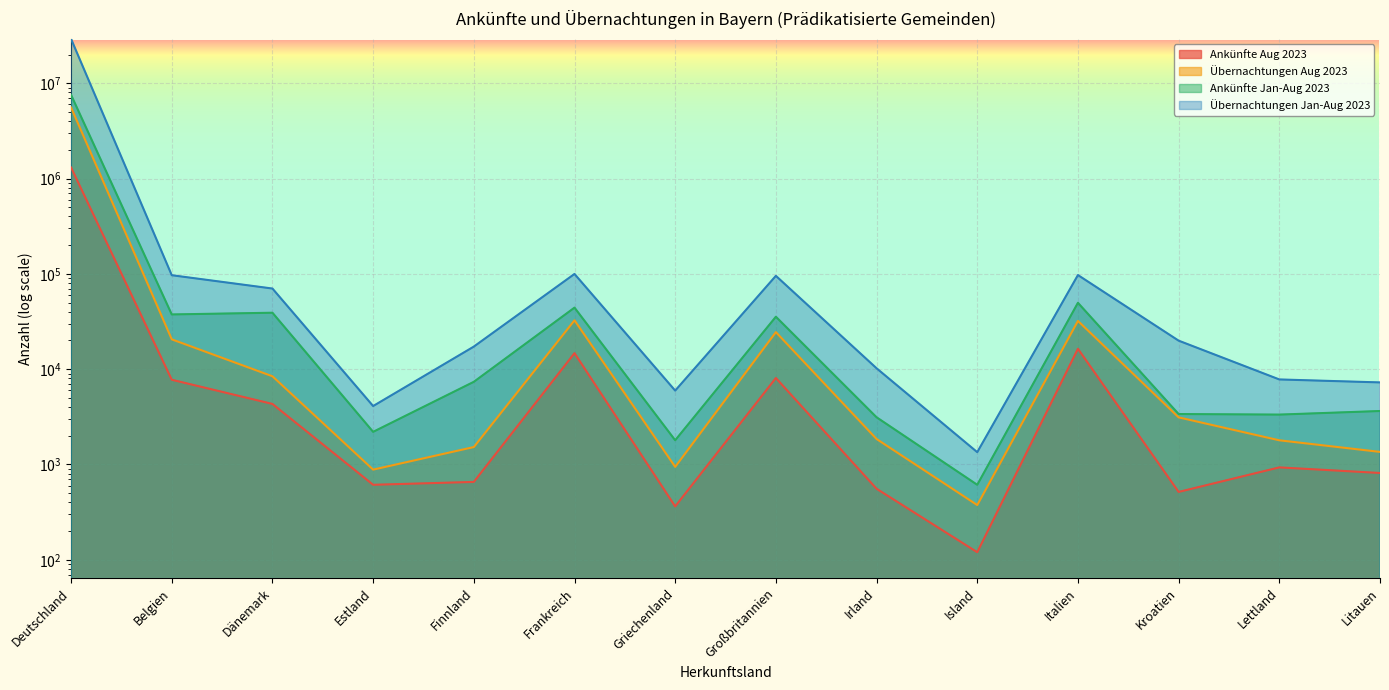

What is the label of the 12th point from the right?

Dänemark